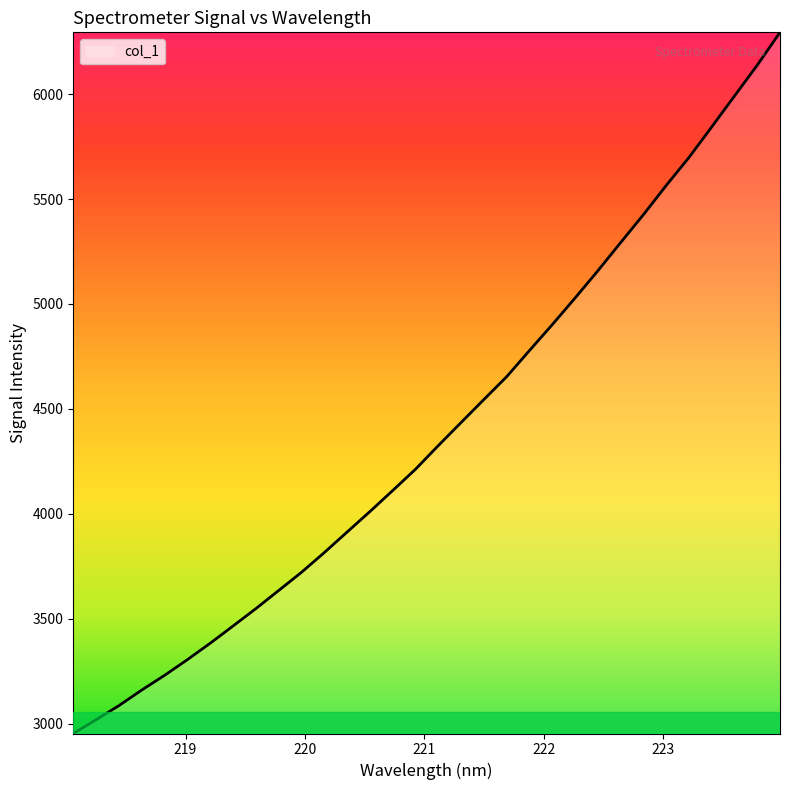

What is the difference between the maximum and minimum values?

3340.1